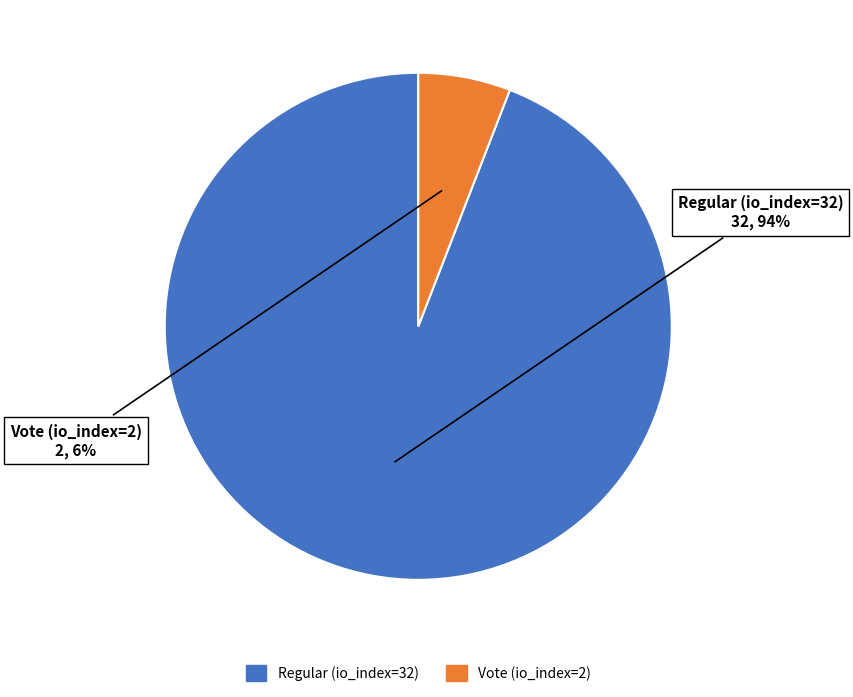

Count the number of slices in the pie.

2